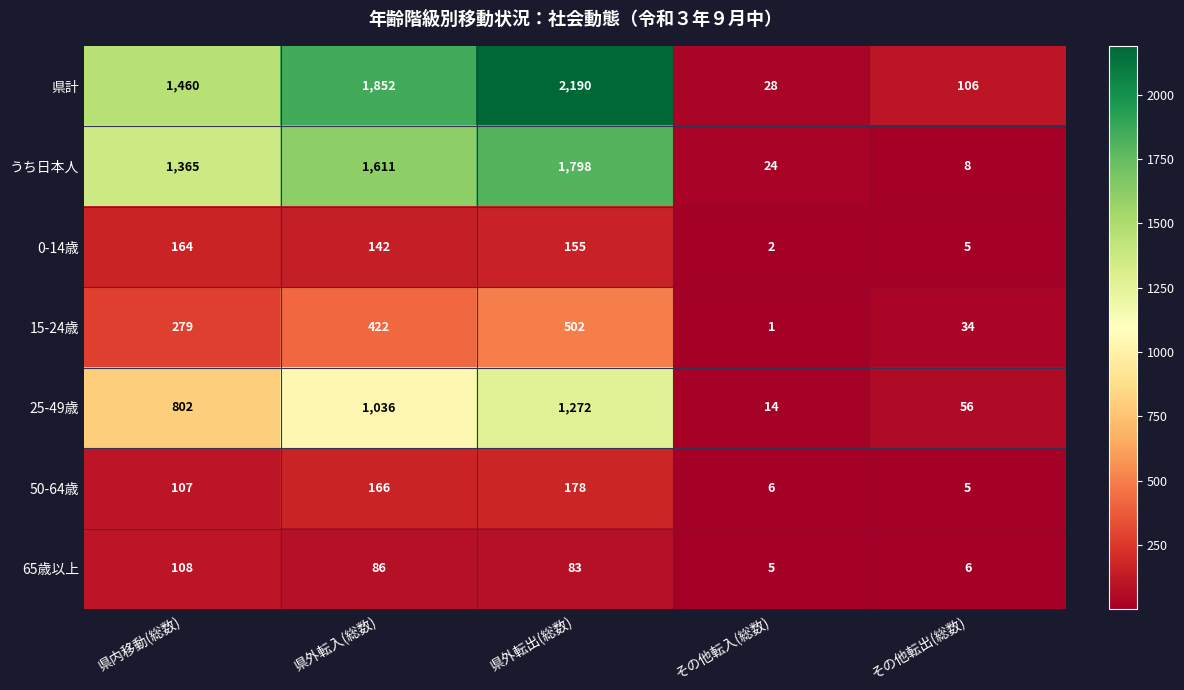

What is the difference between the maximum and second lowest values in the うち日本人 series?

1774